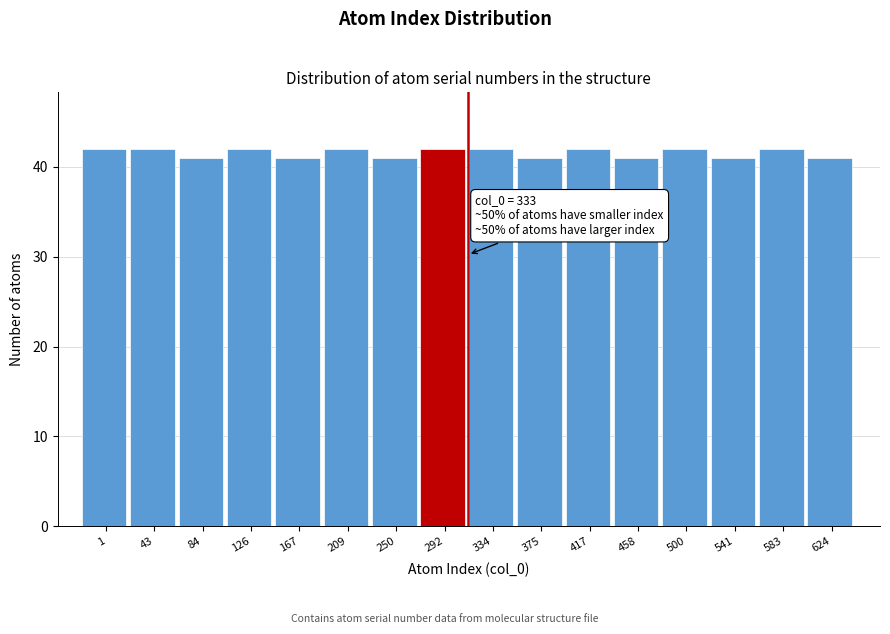

Reading right to left, what are all the values shown in this chart?

41	42	41	42	41	42	41	42	42	41	42	41	42	41	42	42